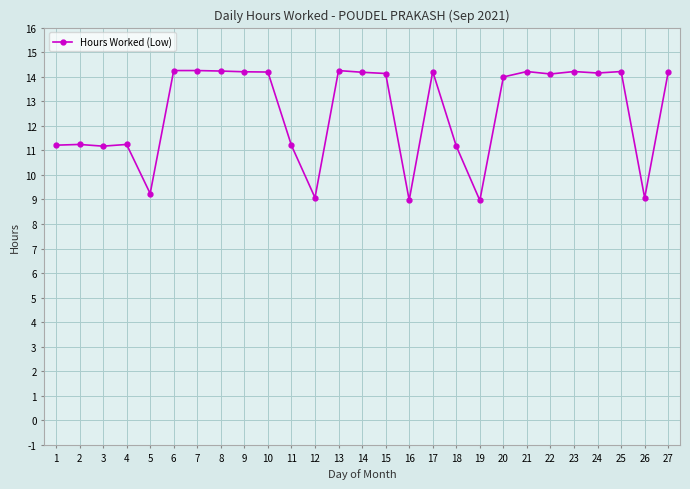

The chart shows a value of 14.2 at 8. True or false?

True